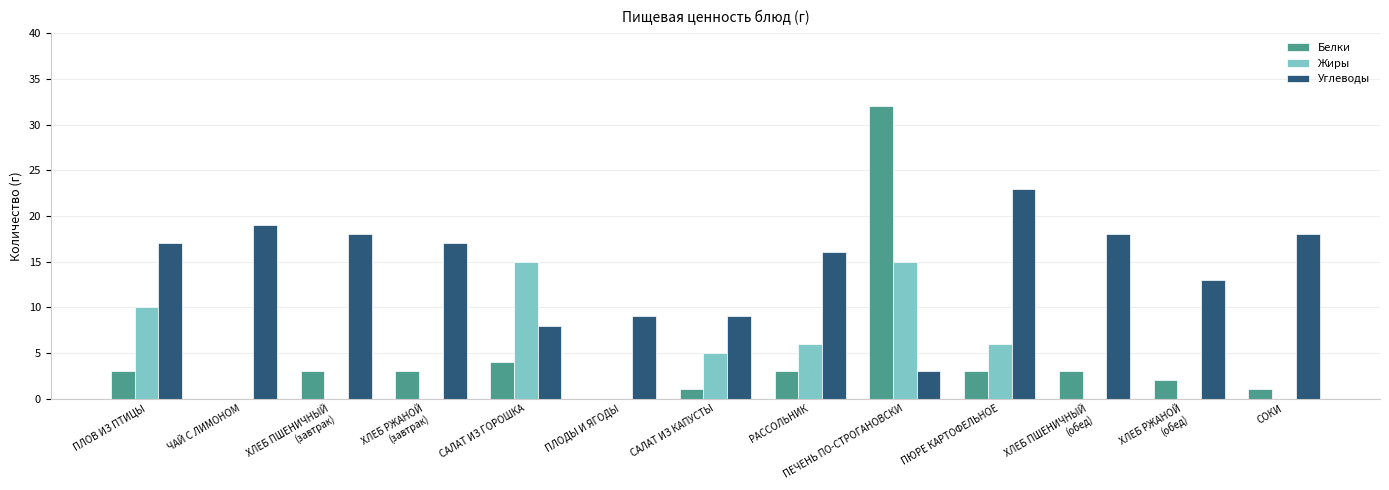

What is the sum of the Углеводы values at ПЕЧЕНЬ ПО-СТРОГАНОВСКИ and САЛАТ ИЗ КАПУСТЫ?

12